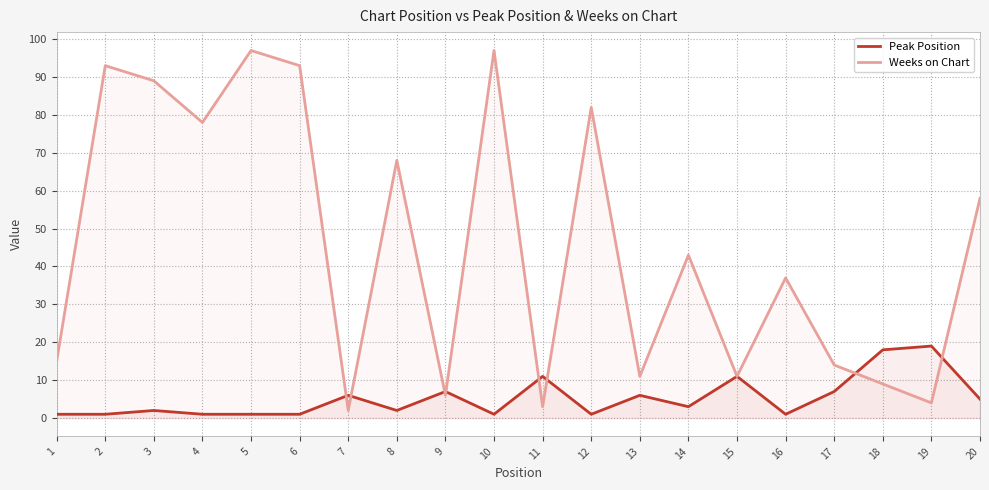

What is the maximum value for Peak Position?

19